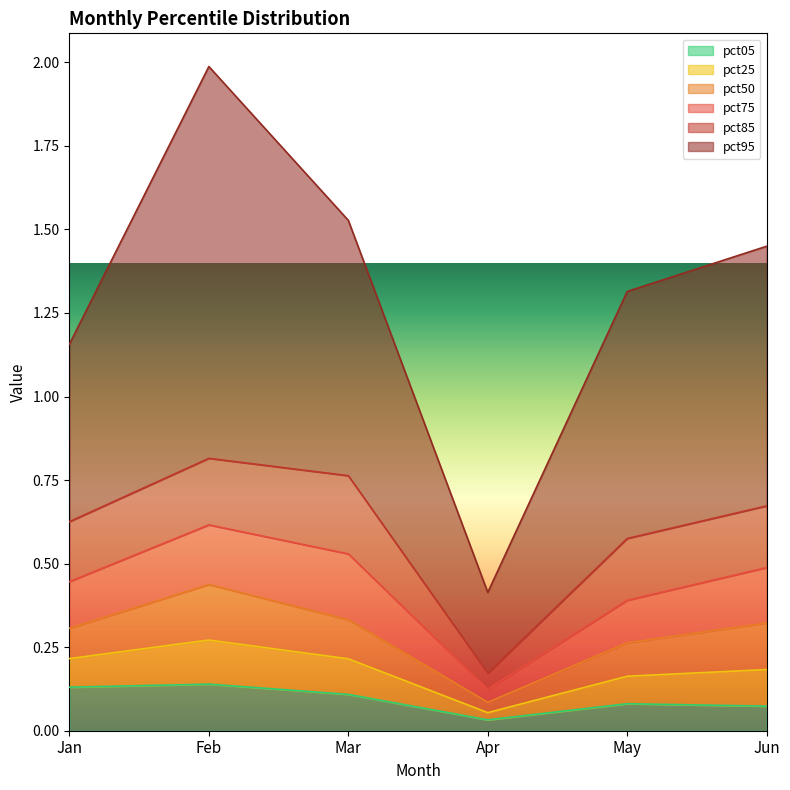

Does the chart display data point markers on the line(s)?

No